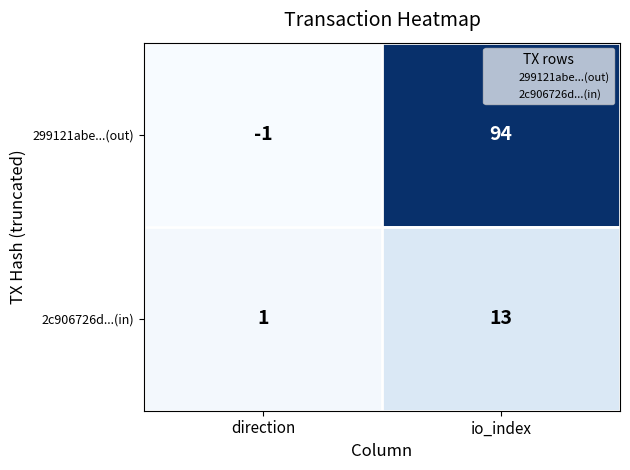

What is the minimum value shown in the chart?

-1